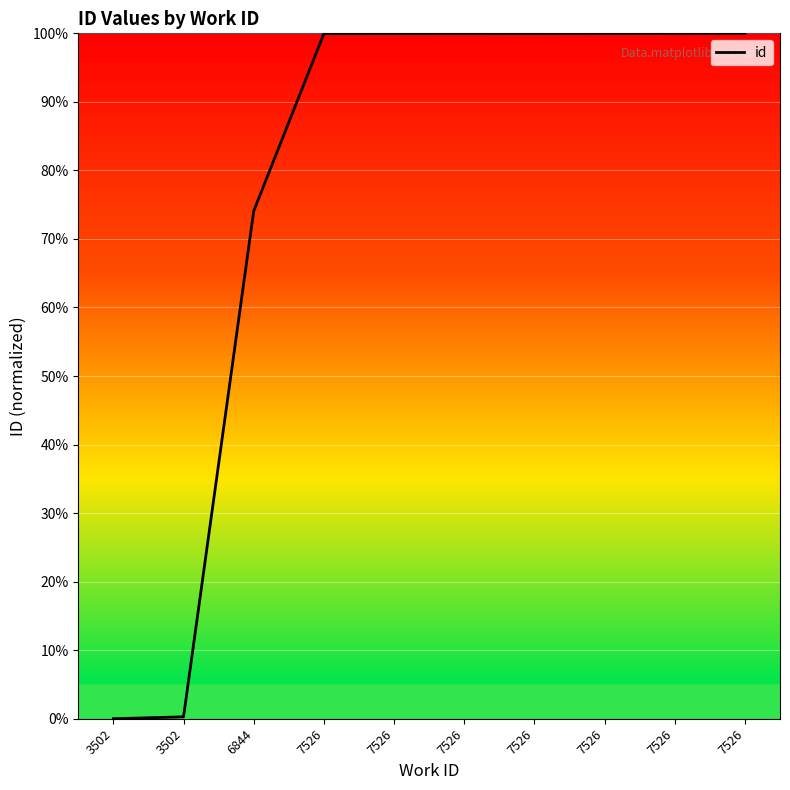

Does the chart have visible grid lines?

Yes